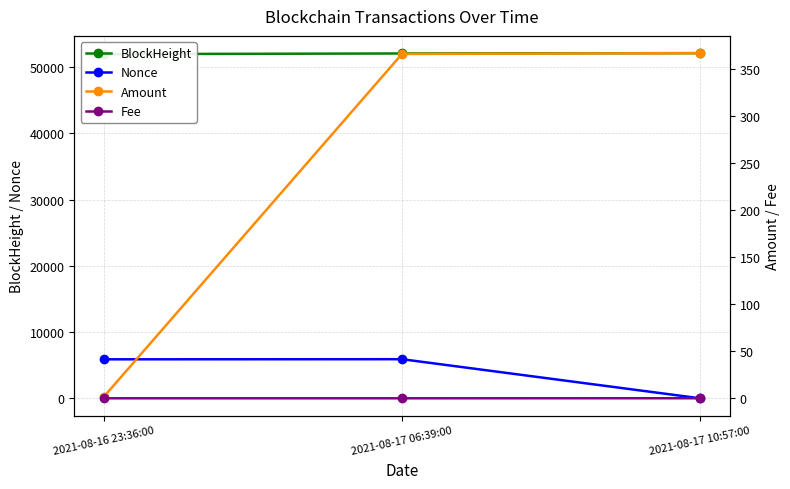

At which category is the sum across all series the highest?

2021-08-17 06:39:00